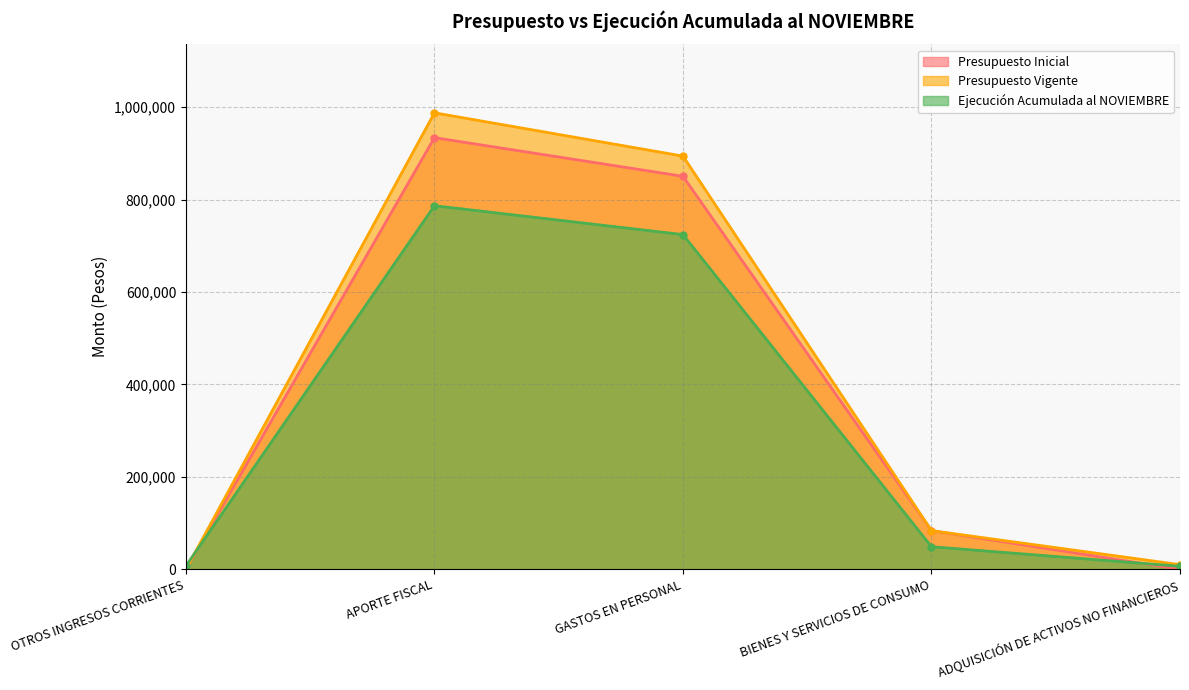

What is the difference between the maximum and minimum values in the Ejecución Acumulada al NOVIEMBRE series?

780450